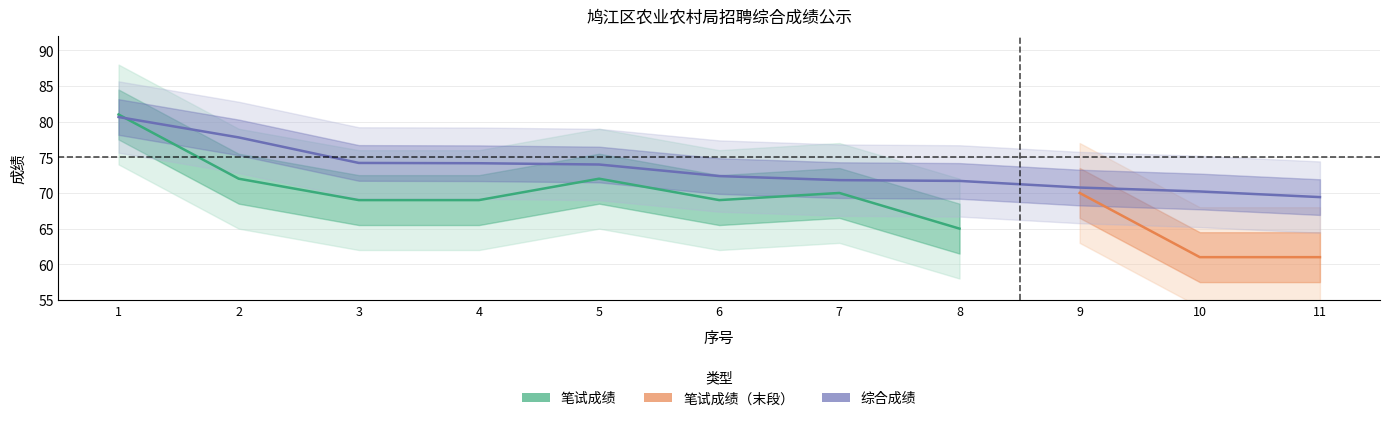

How many data points are less than 72?

5